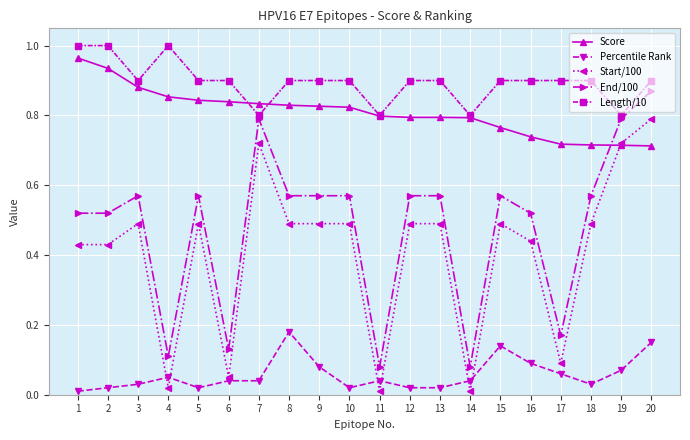

True or false: Percentile Rank has more than 0 interior local peaks.

True